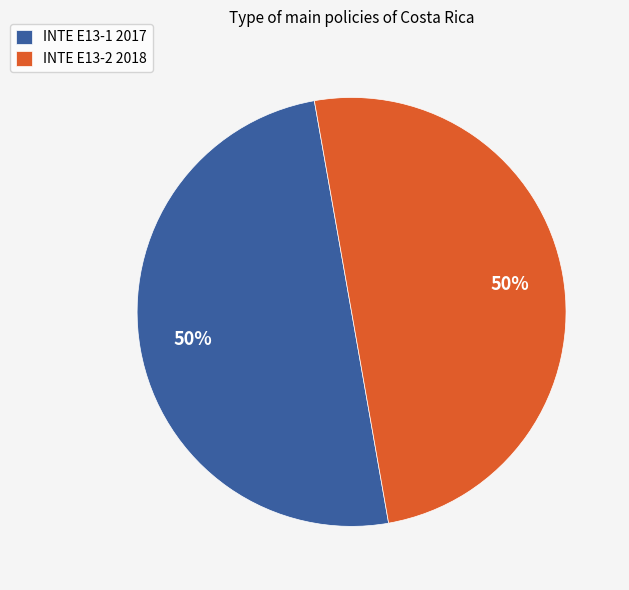

To the nearest percent, what portion does INTE E13-2 2018 represent?

50%